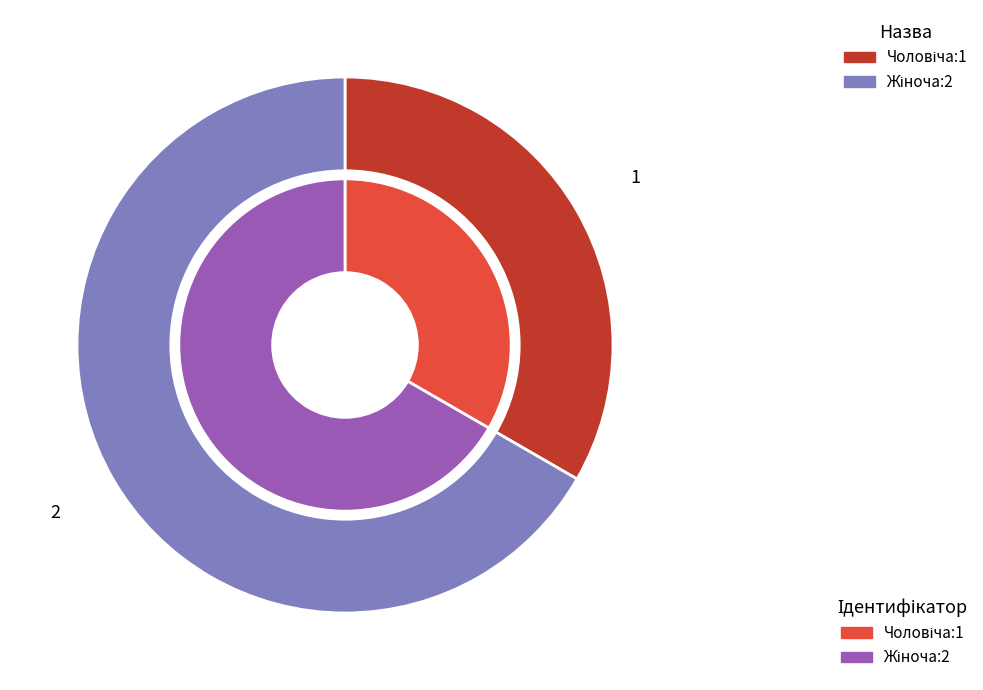

Which slice is the smallest?

Чоловіча